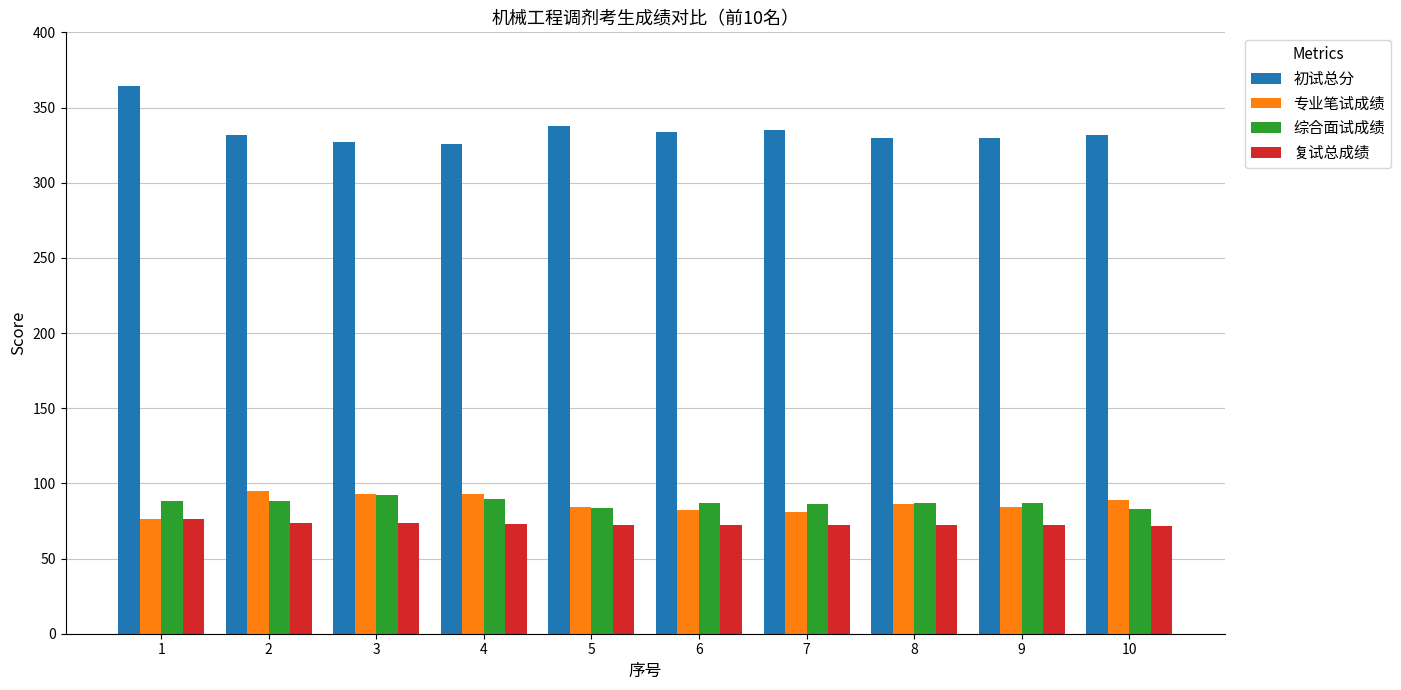

What is the total value across all series at 9?

573.0